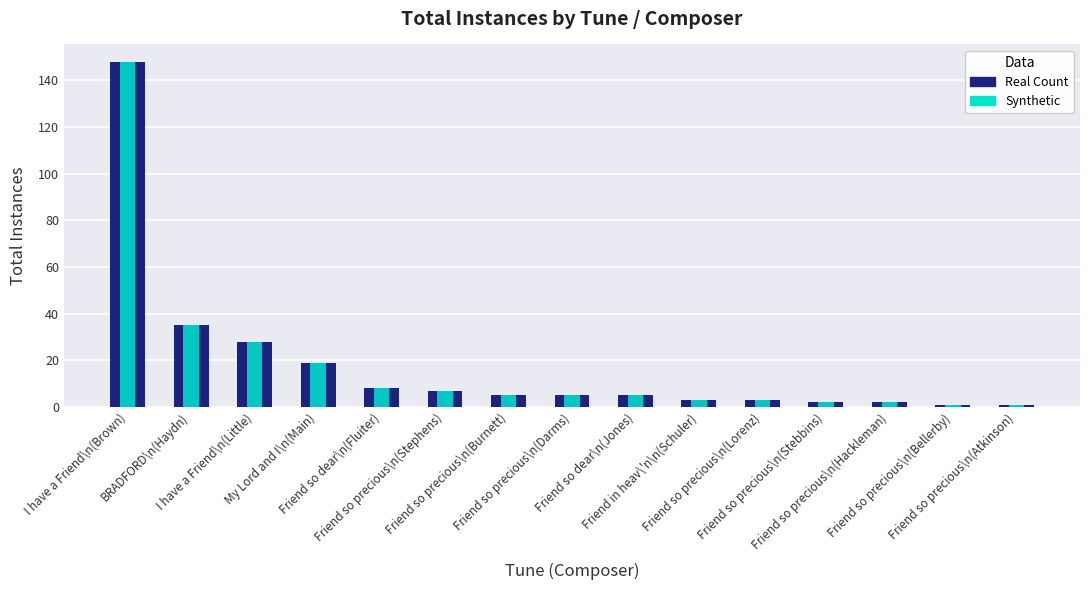

Count the number of categories in the chart.

15